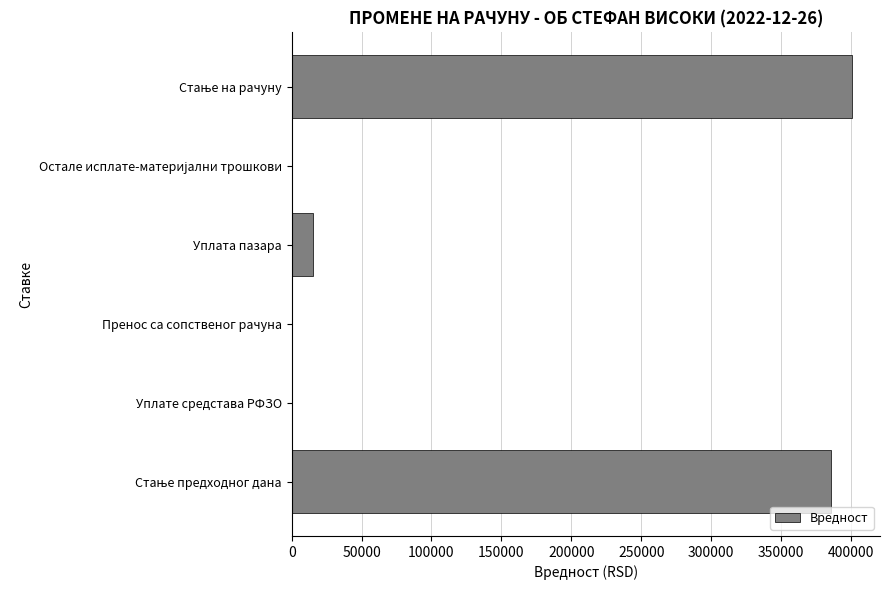

What is the sum of all values?

801422.1